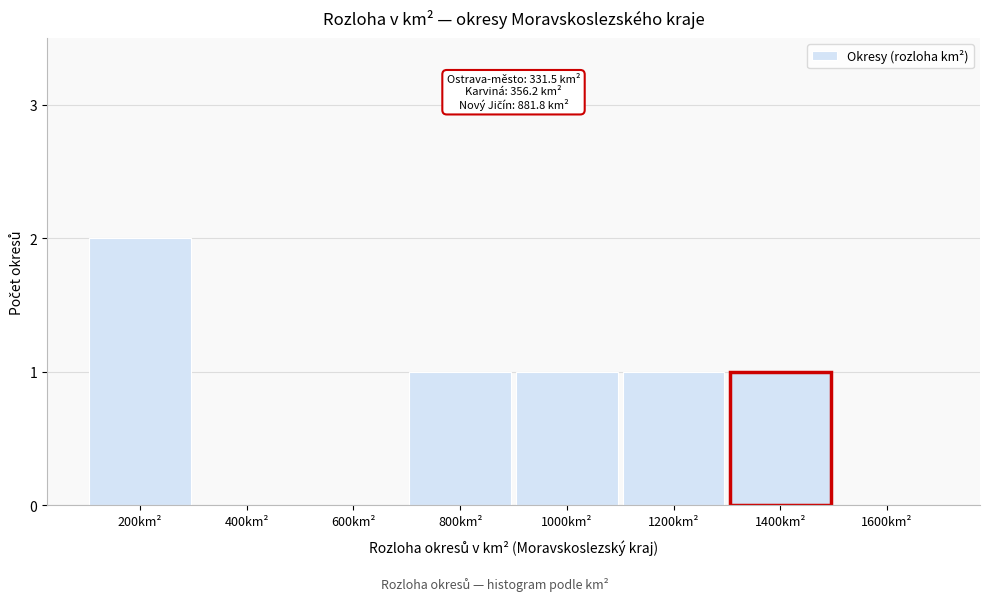

Reading left to right, what are all the values shown in this chart?

200km²=2	400km²=0	600km²=0	800km²=1	1000km²=1	1200km²=1	1400km²=1	1600km²=0